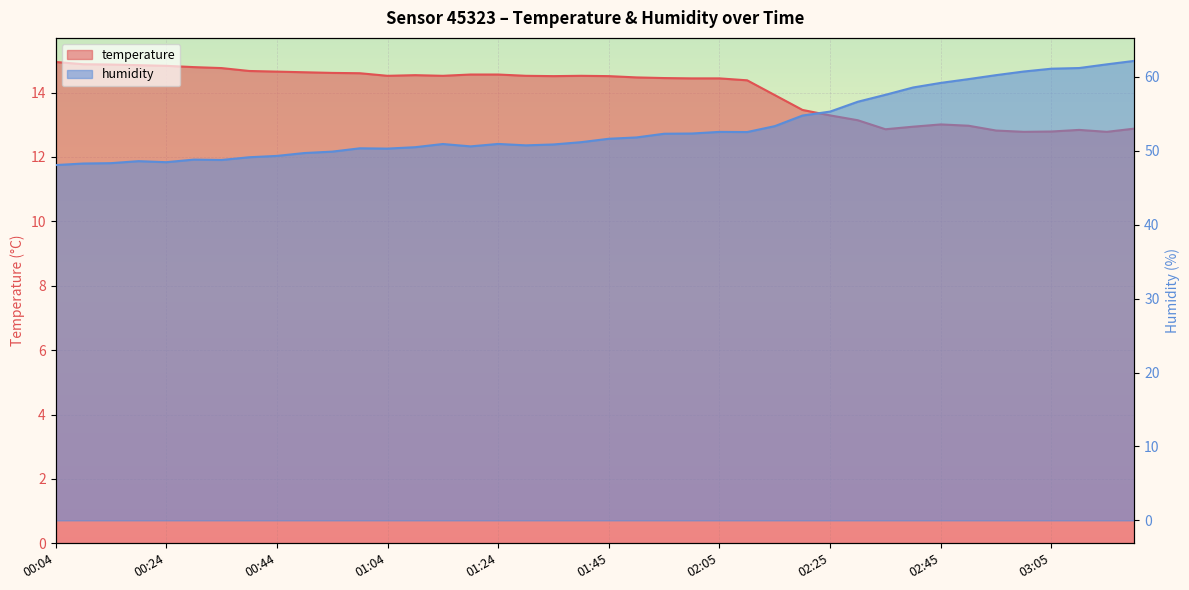

What is the approximate value of temperature at 01:39?

14.5